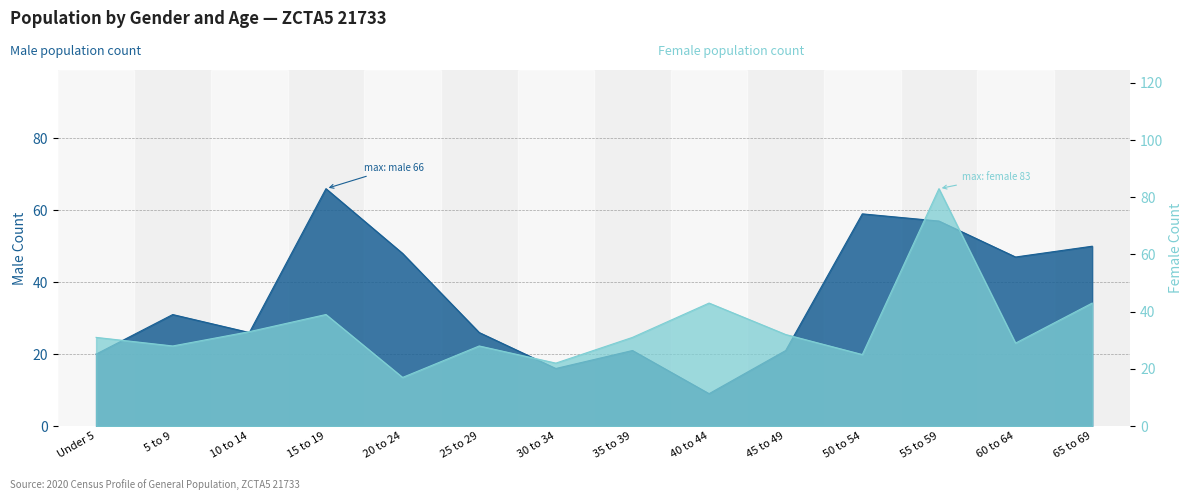

What value does the Female Population series have at 35 to 39?

31